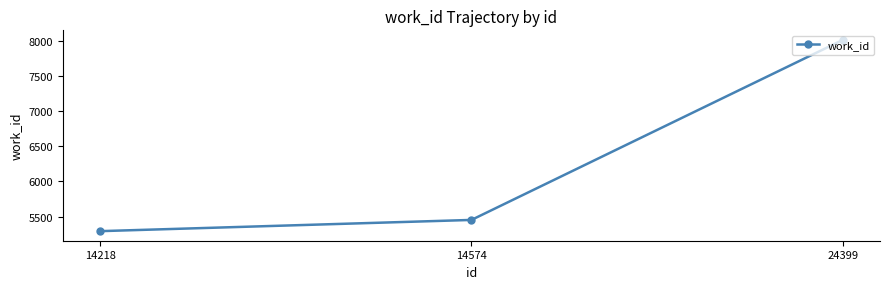

Is this an area chart (filled region under the line)?

No